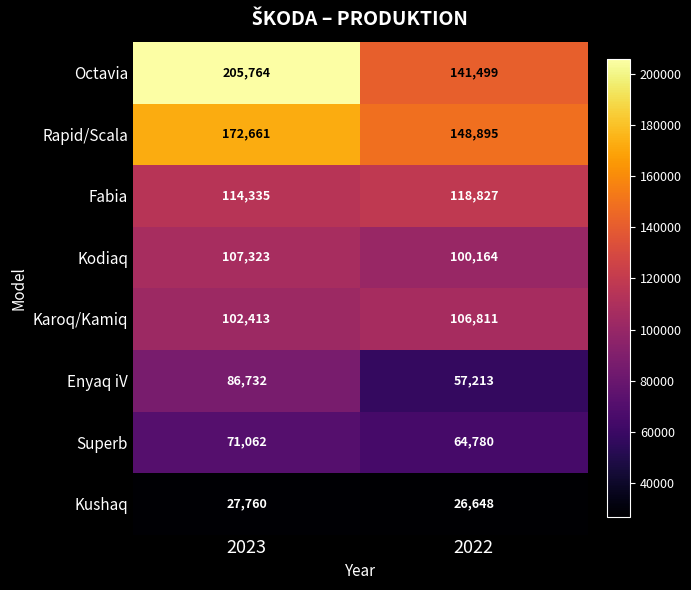

What is the minimum value shown in the chart?

26648